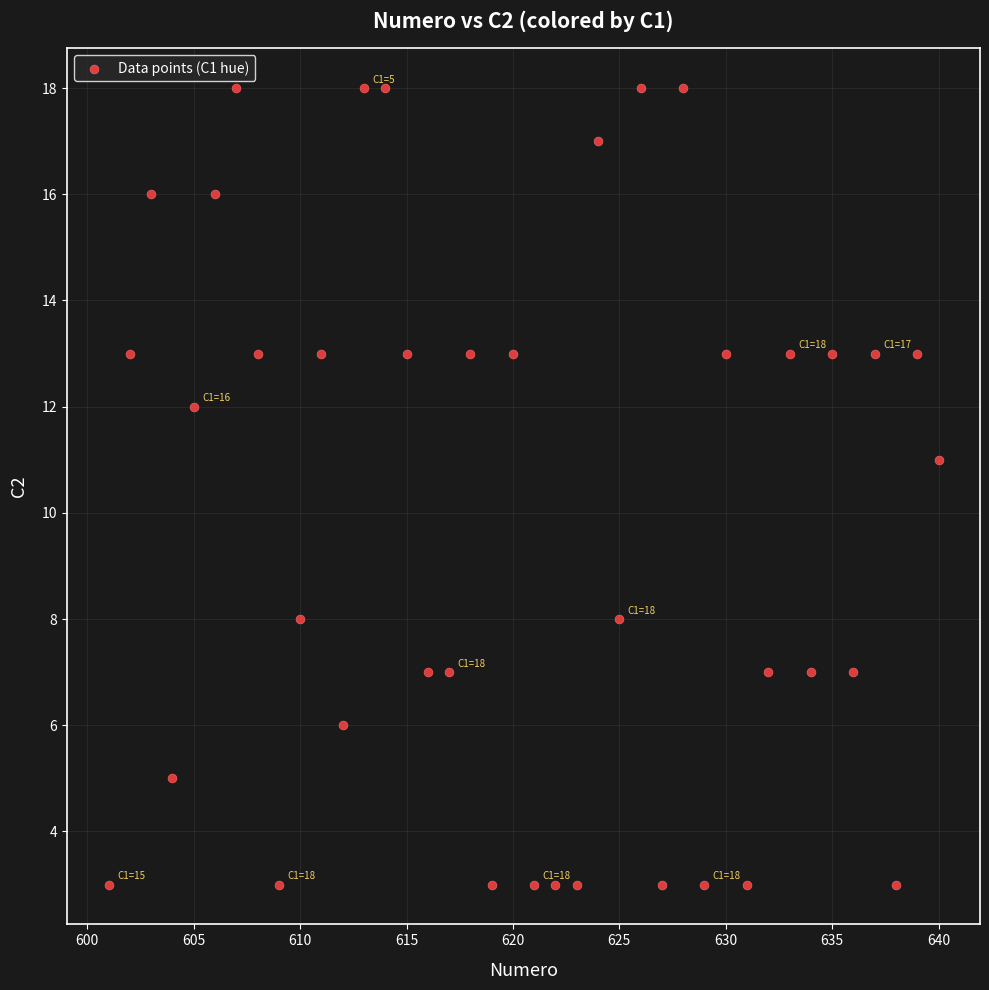

What is the range of Y values (max minus min)?

15